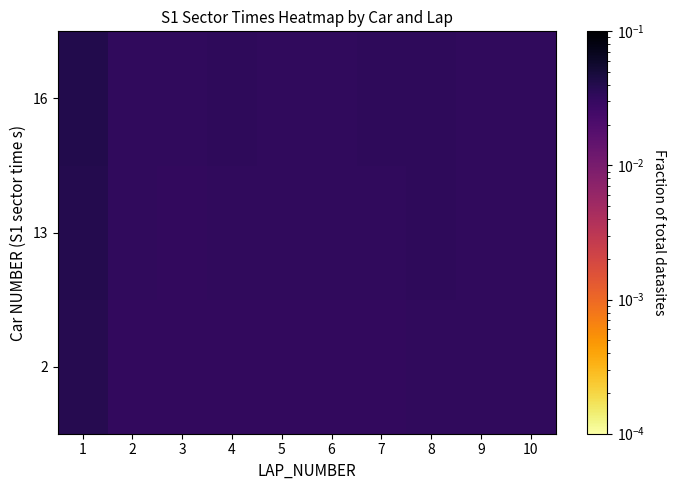

Reading left to right, transcribe all the data shown in this chart.

2: 1=0.0	2=0.0	3=0.0	4=0.0	5=0.0	6=0.0	7=0.0	8=0.0	9=0.0	10=0.0
13: 1=0.0	2=0.0	3=0.0	4=0.0	5=0.0	6=0.0	7=0.0	8=0.0	9=0.0	10=0.0
16: 1=0.0	2=0.0	3=0.0	4=0.0	5=0.0	6=0.0	7=0.0	8=0.0	9=0.0	10=0.0